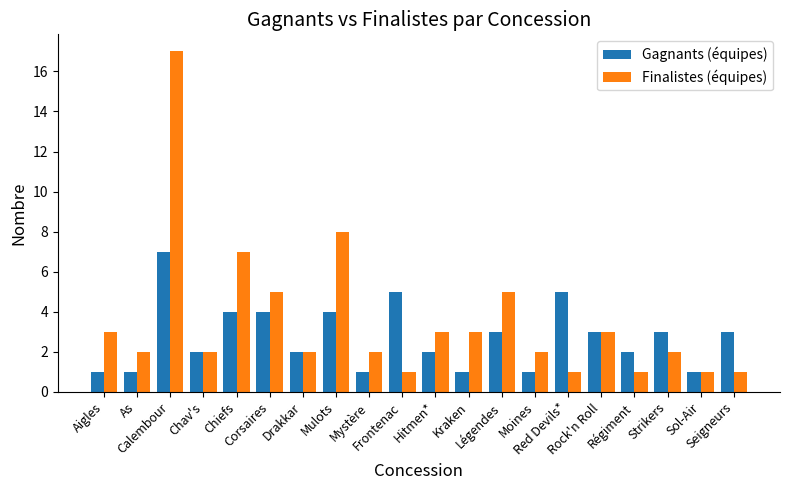

What is the difference between the maximum and minimum values in the Finalistes (équipes) series?

16